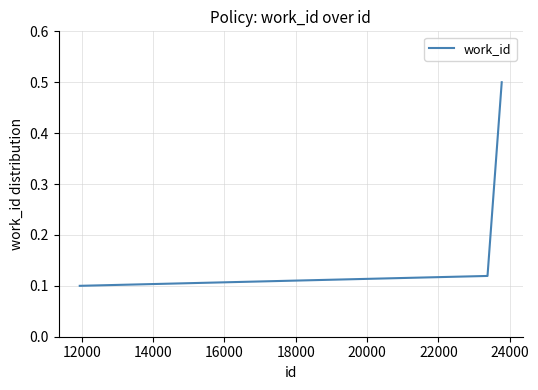

What is the maximum value shown in the chart?

0.5